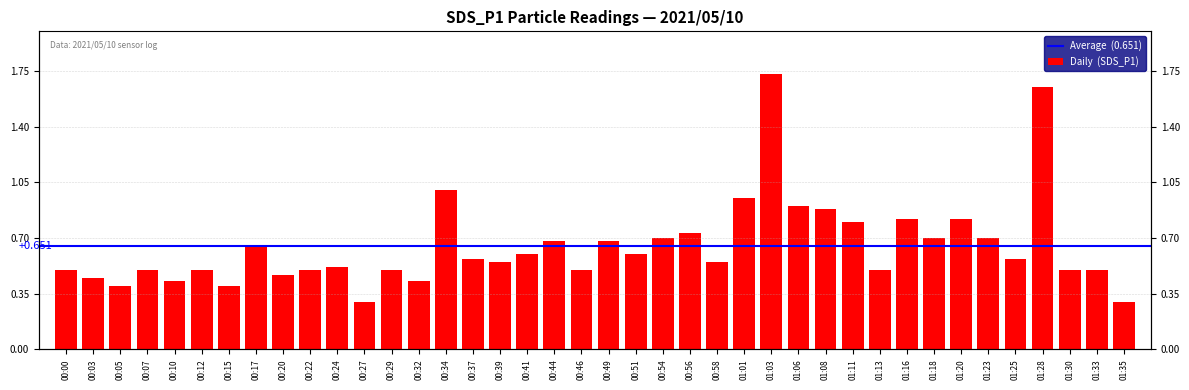

What is the value of the 10th bar from the left?

0.5